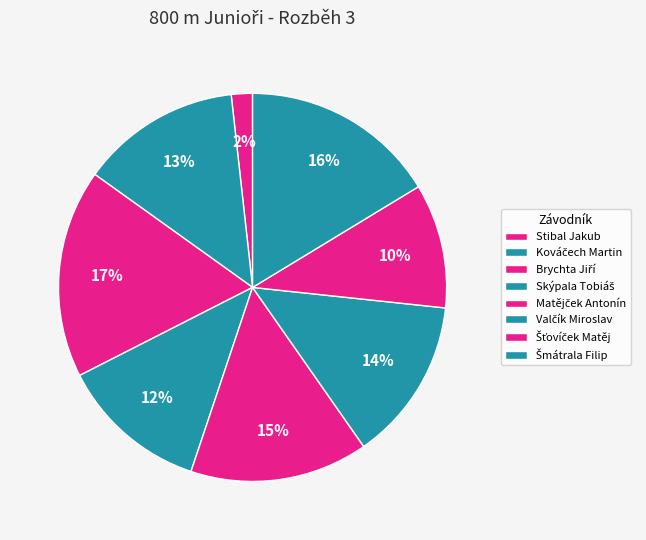

To the nearest percent, what is the difference between the Matějček Antonín and Skýpala Tobiáš slice percentages?

2%